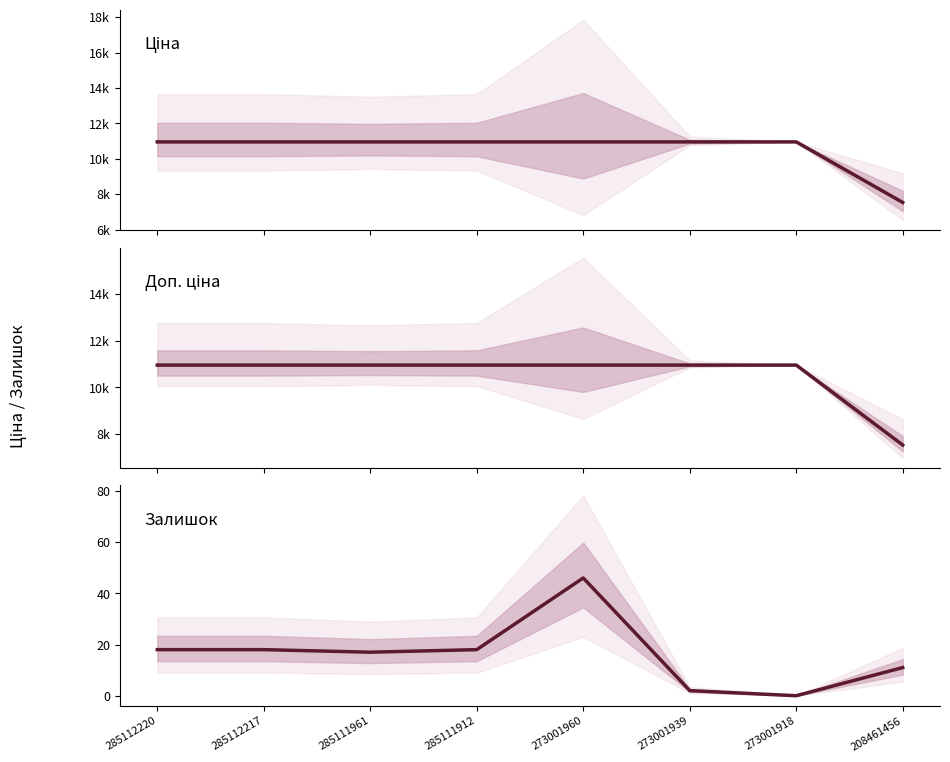

At 273001939, list the series in order from smallest to largest.

Залишок, Ціна, Доп. ціна